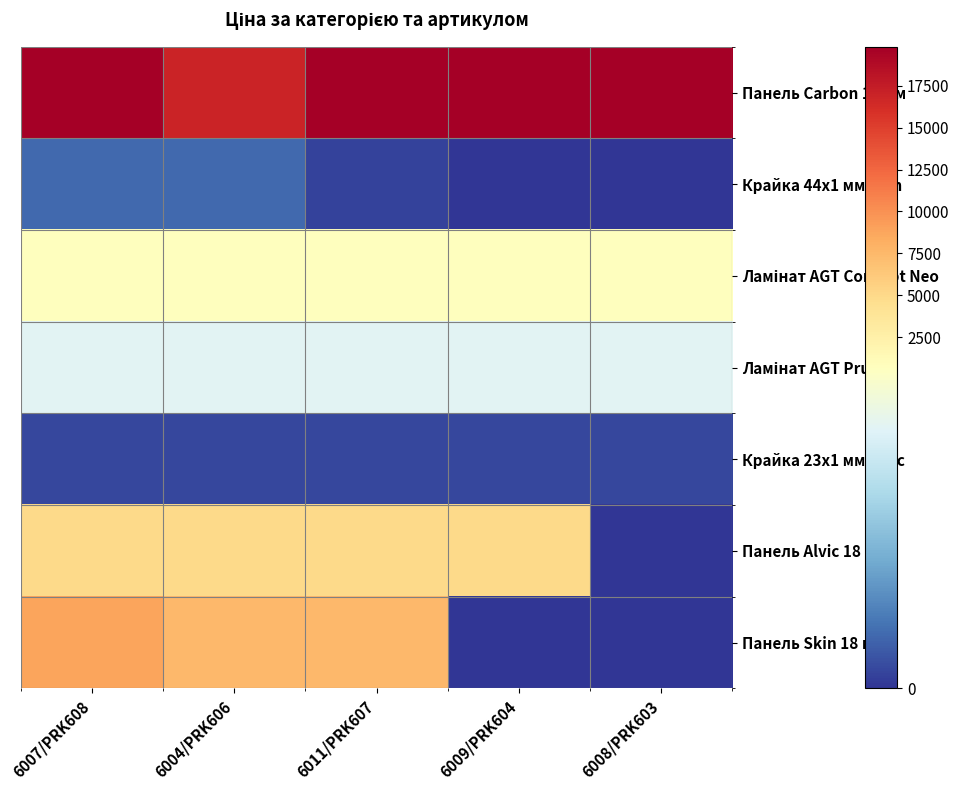

Which label corresponds to the smallest value in the chart?

6009/PRK604